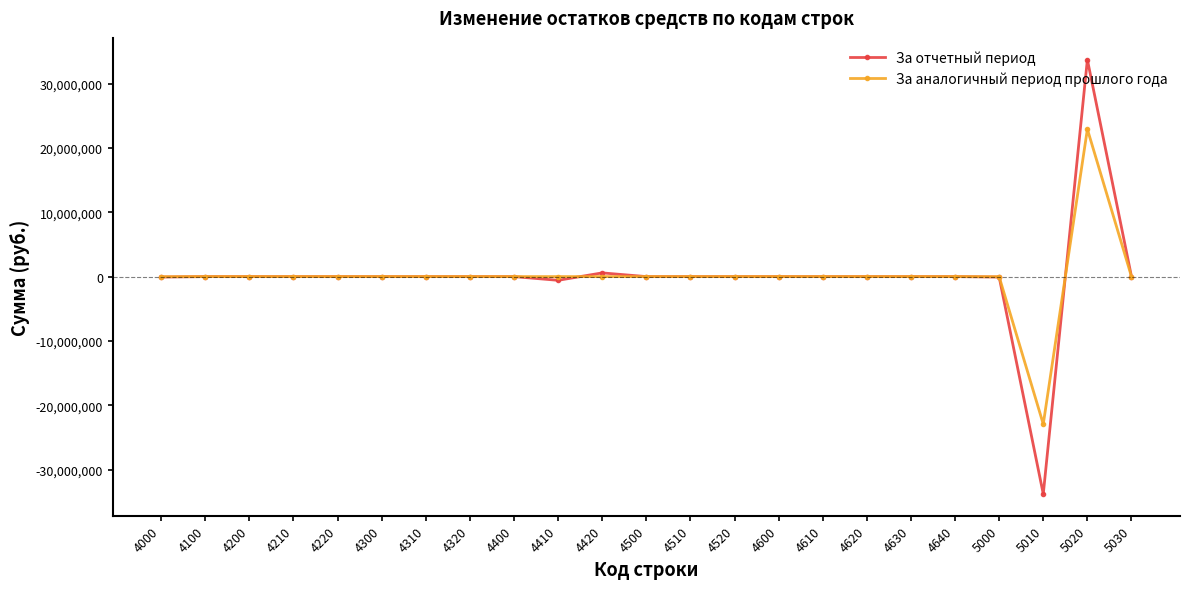

Is it true that За отчетный период equals -46892689.5 at 5010?

False